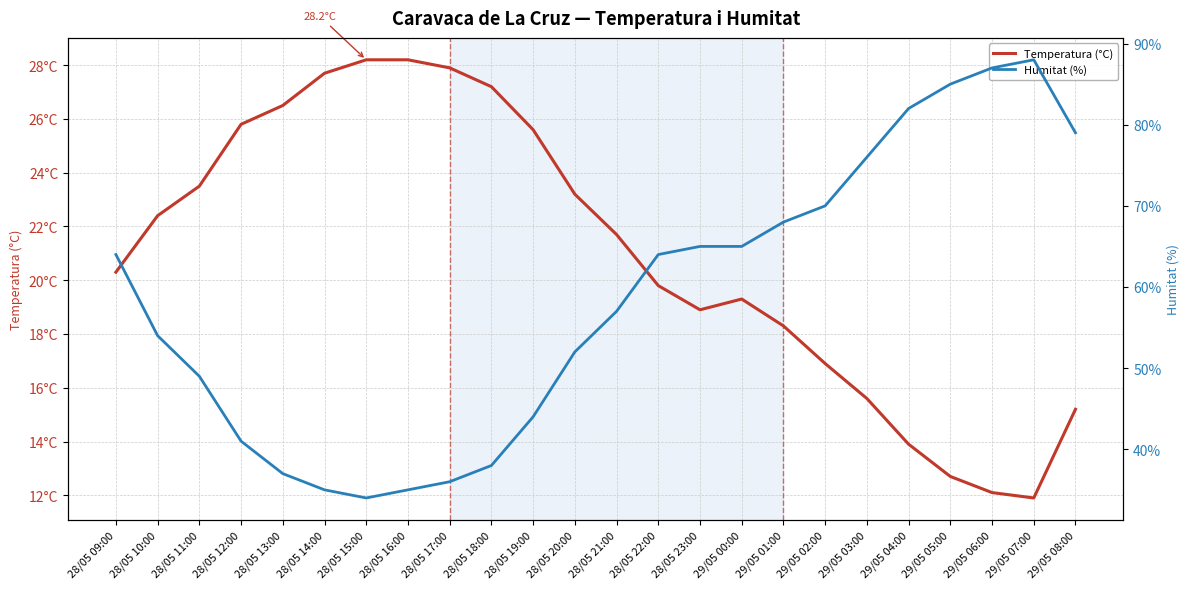

True or false: Humitat (%) and Temperatura (°C) cross at least once.

False